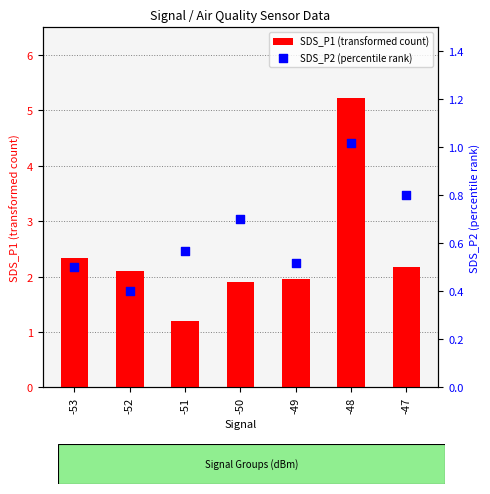

What are all the series names shown in the legend?

SDS_P1 (transformed count), SDS_P2 (percentile rank)